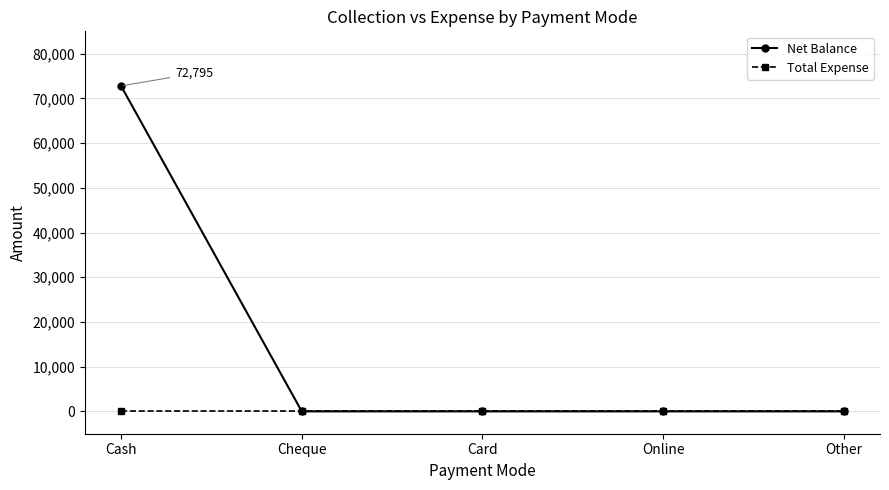

Which series changed the most between Cash and Card?

Net Balance